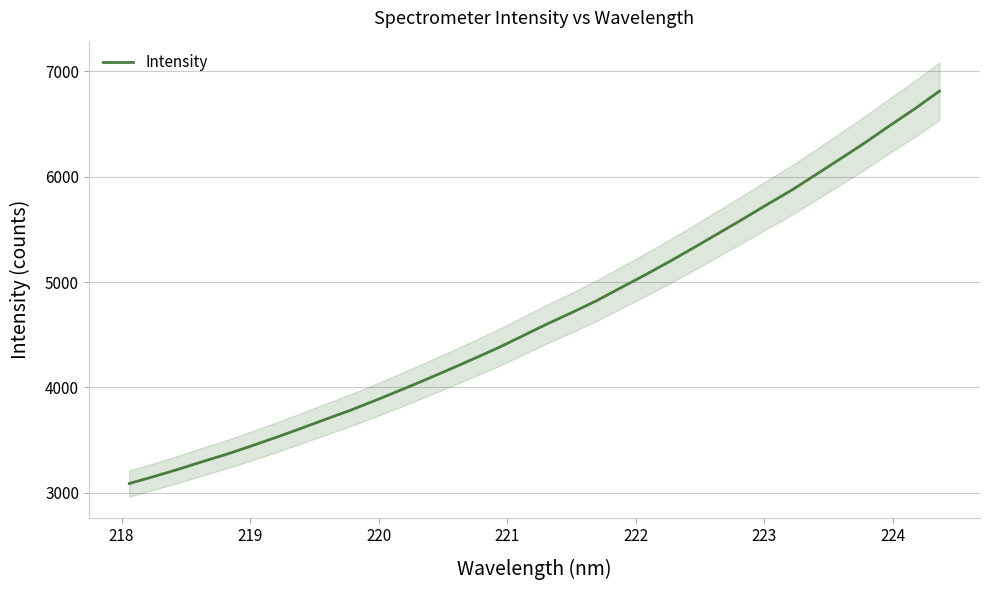

How many lines are shown in the chart?

1